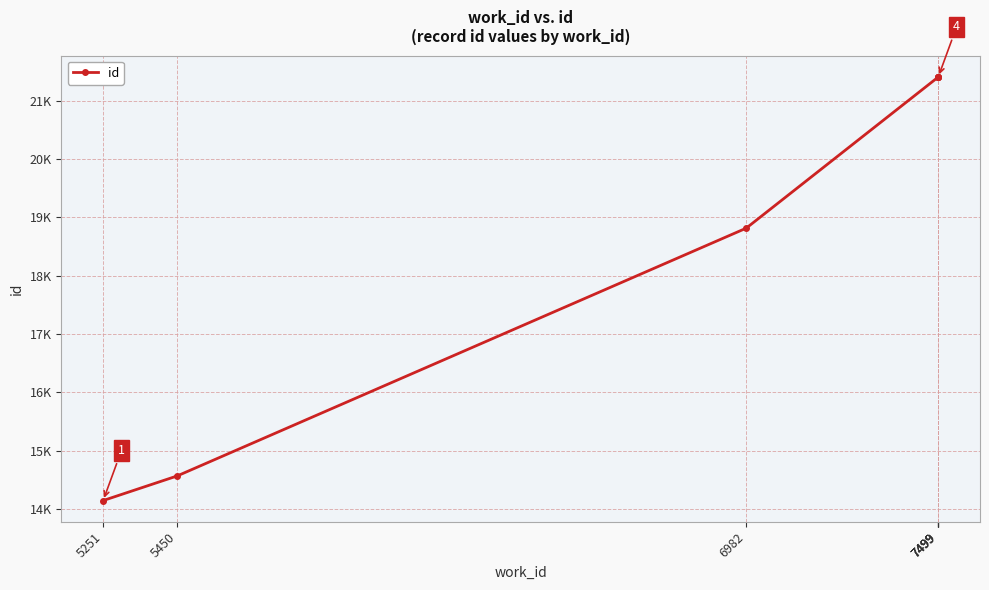

How many lines are shown in the chart?

1